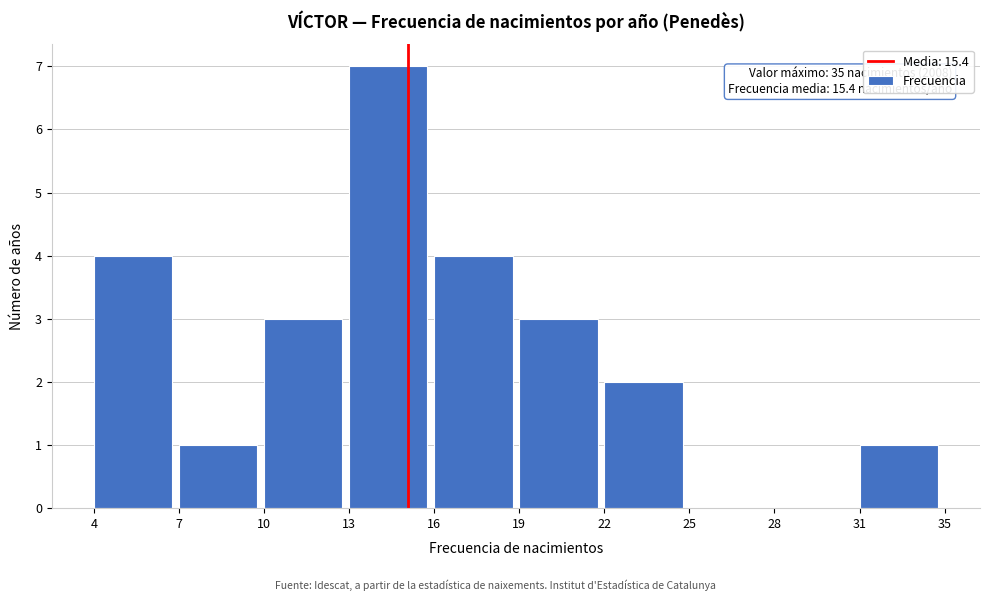

Reading left to right, list all the values displayed in this chart.

4=4	7=1	10=3	13=7	16=4	19=3	22=2	25=0	28=0	31=1